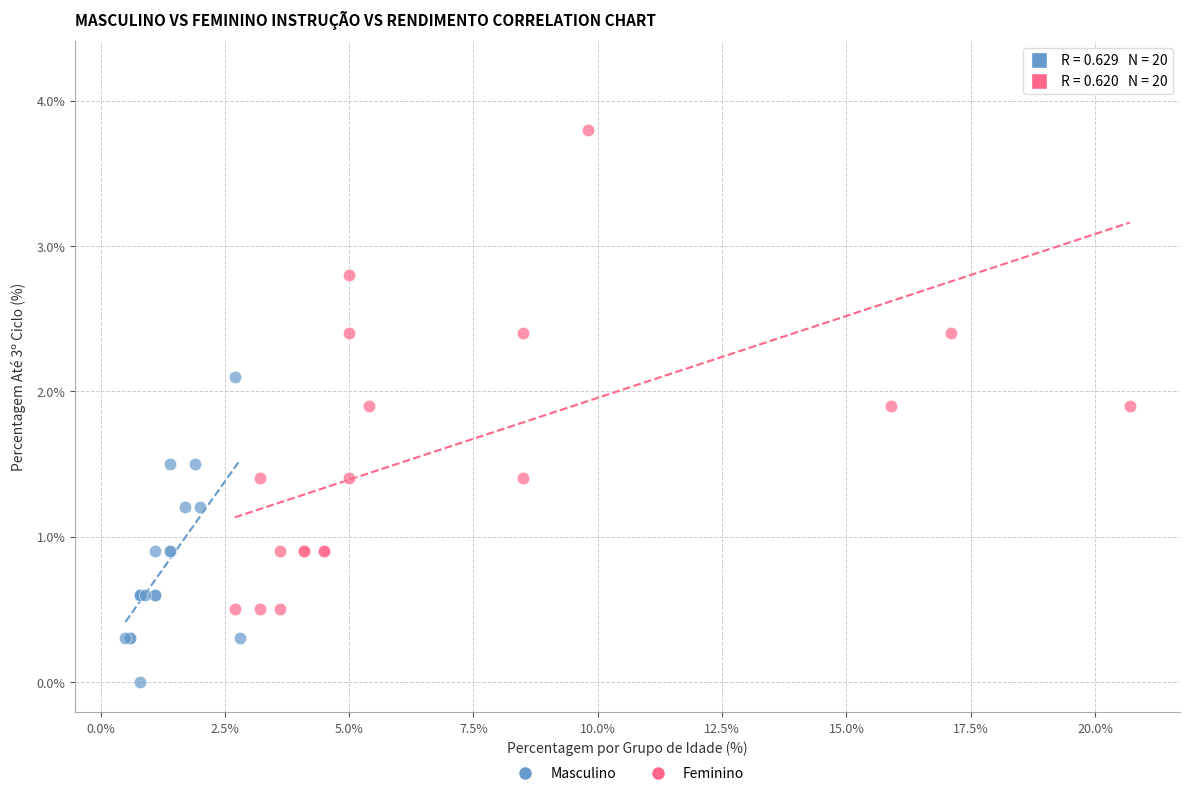

Which series has the widest spread of Y values?

Feminino